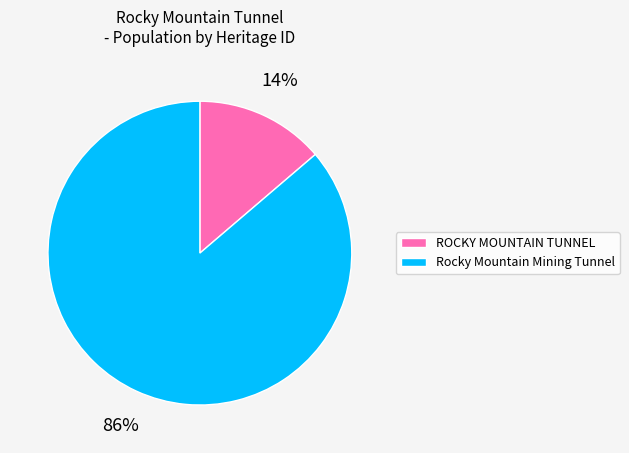

Is there any slice that represents more than half of the pie?

Yes